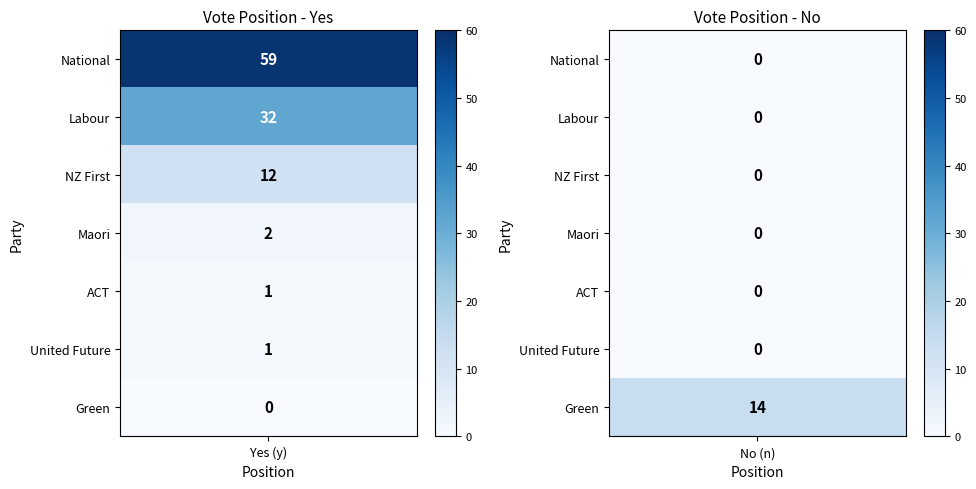

Which series has the widest spread of values?

National